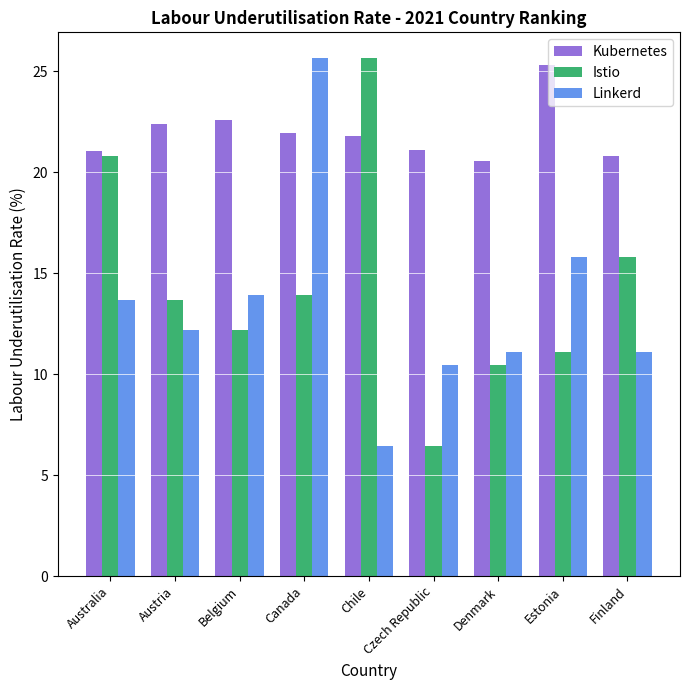

What is the spread (max minus min) of values at Estonia?

14.2